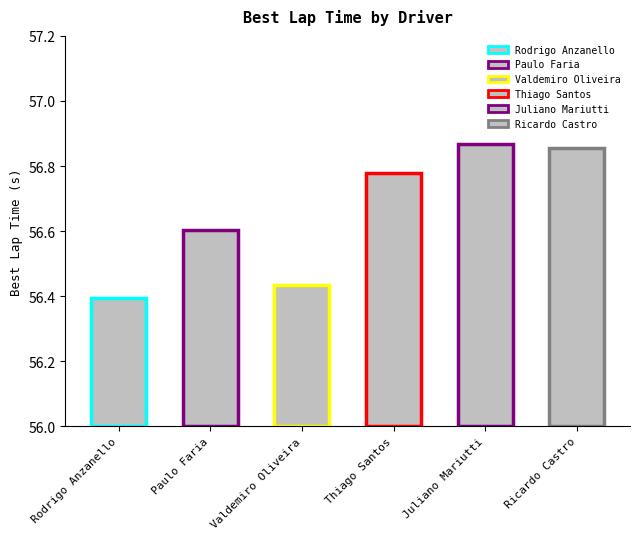

What is the label of the 6th bar from the left?

Ricardo Castro